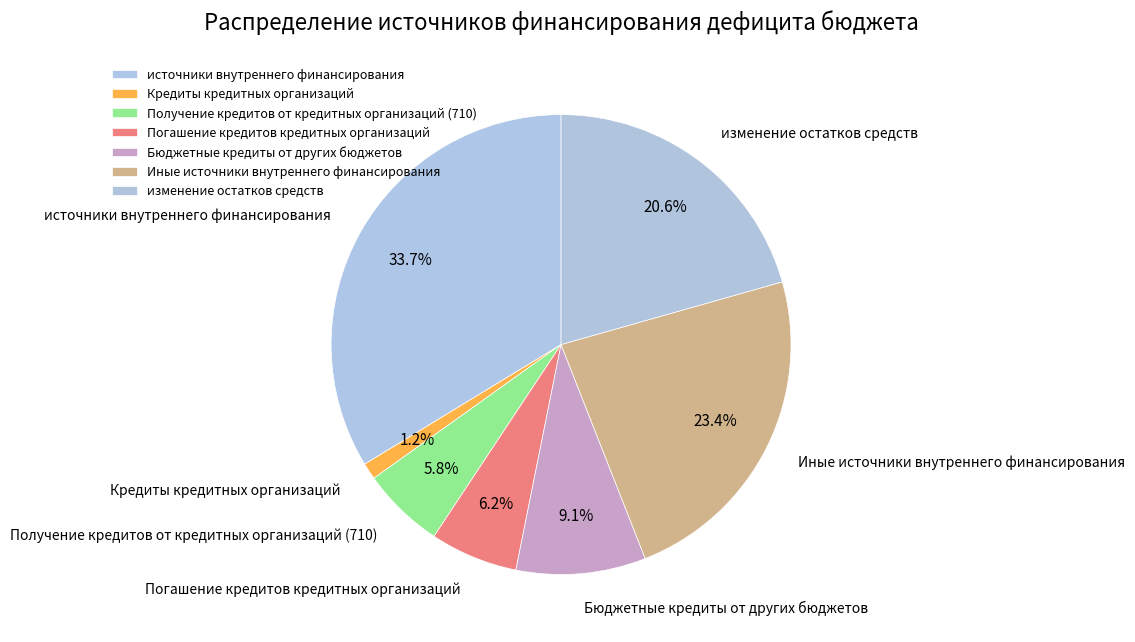

How many slices are in this pie chart?

7